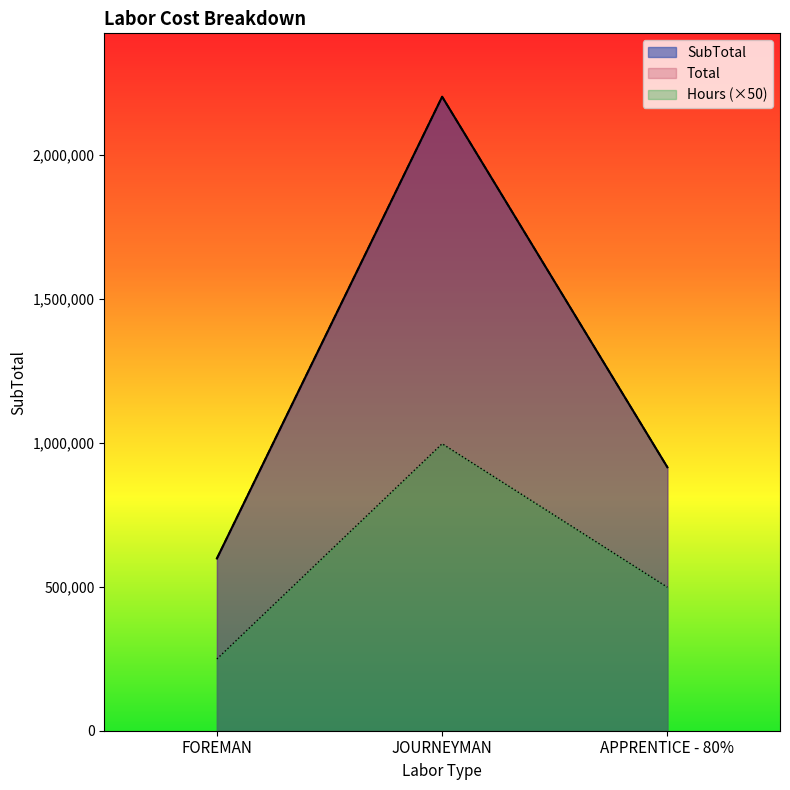

The SubTotal series shows 598171.3 at FOREMAN. True or false?

True